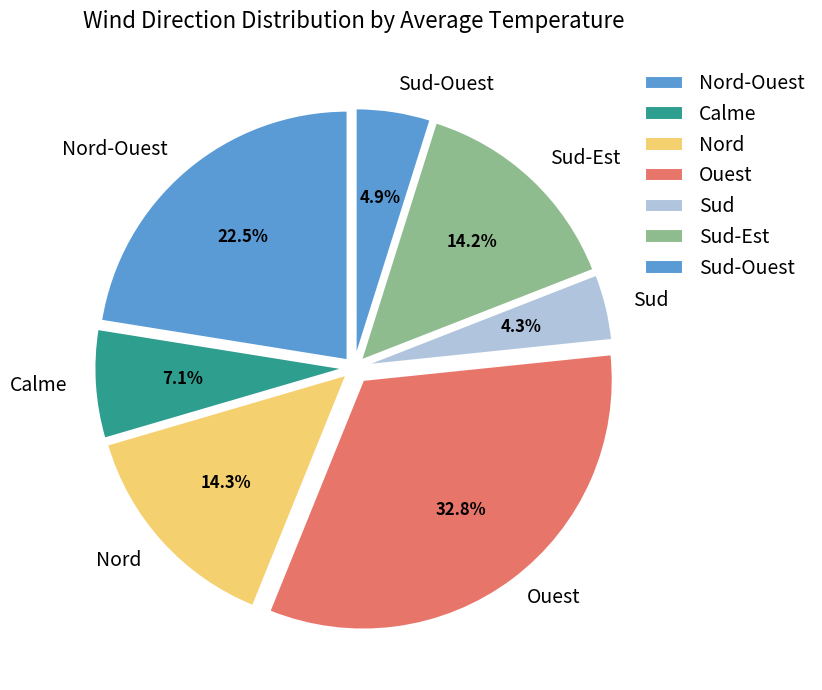

Does any single category account for the majority?

No